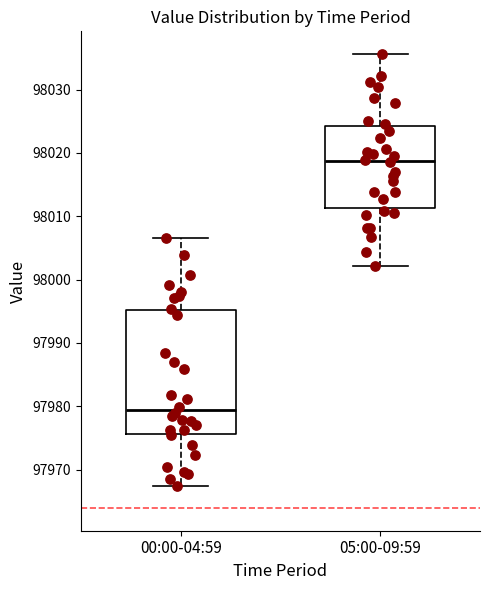

Which box is the tallest, from its lower edge to its upper edge?

00:00-04:59